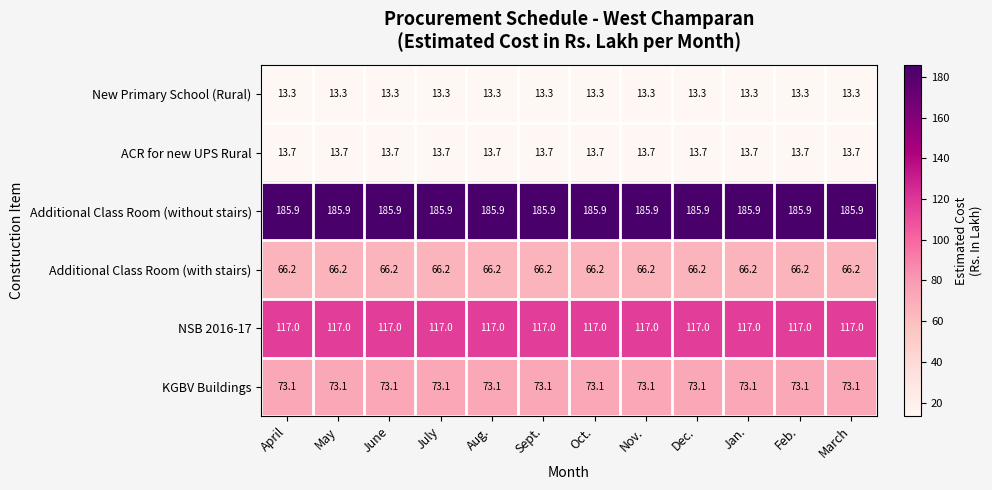

At how many categories does at least one series exceed 160?

12